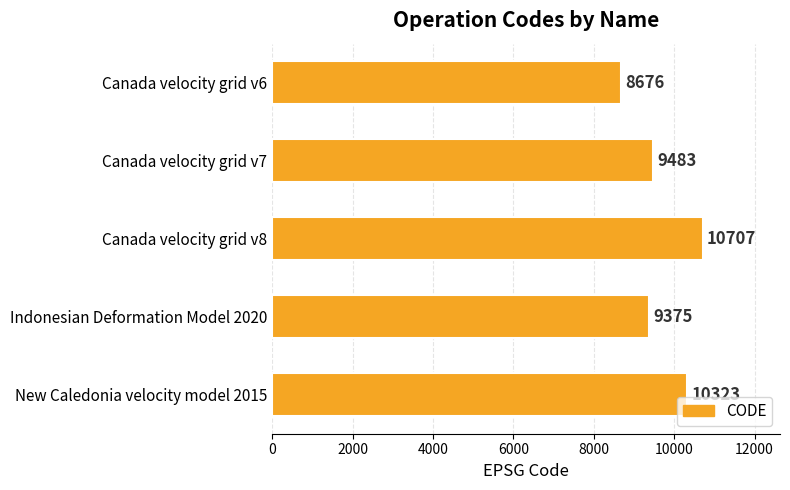

List the labels in order of value, smallest first.

Canada velocity grid v6, Indonesian Deformation Model 2020, Canada velocity grid v7, New Caledonia velocity model 2015, Canada velocity grid v8